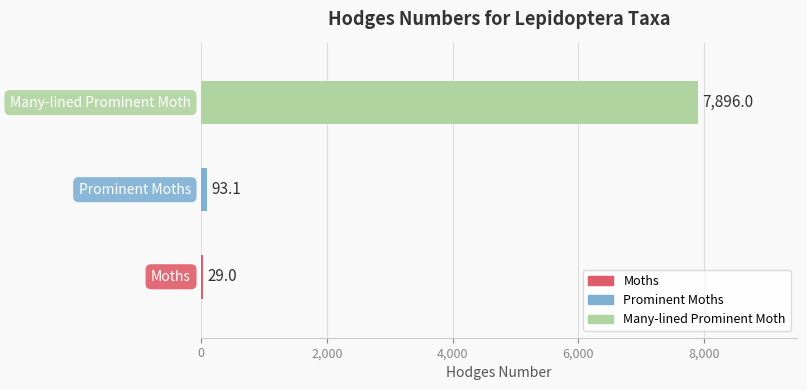

Reading top to bottom, extract all data points from this chart.

7896.0	93.1	29.0